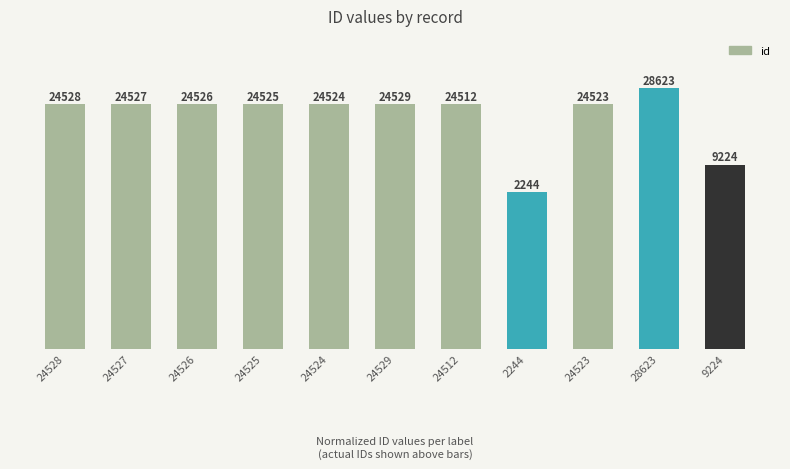

Does the chart contain any negative values?

No